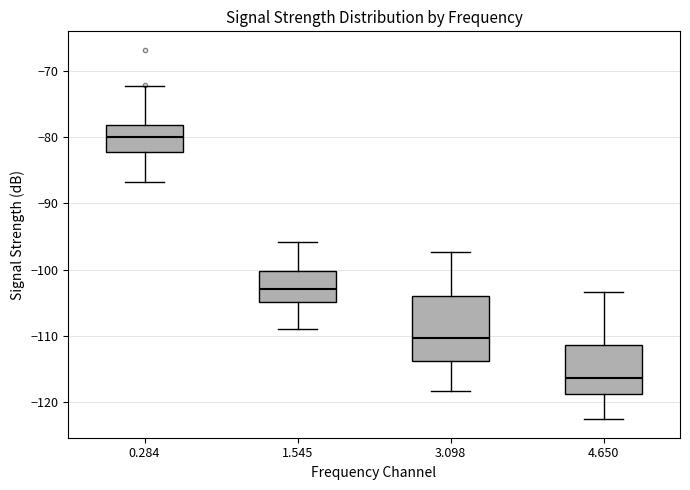

Where does the lower whisker of the box at x = 0.284 end on the y-axis? The values are not printed on the chart, so give them approximately, as read against the axis.

-87